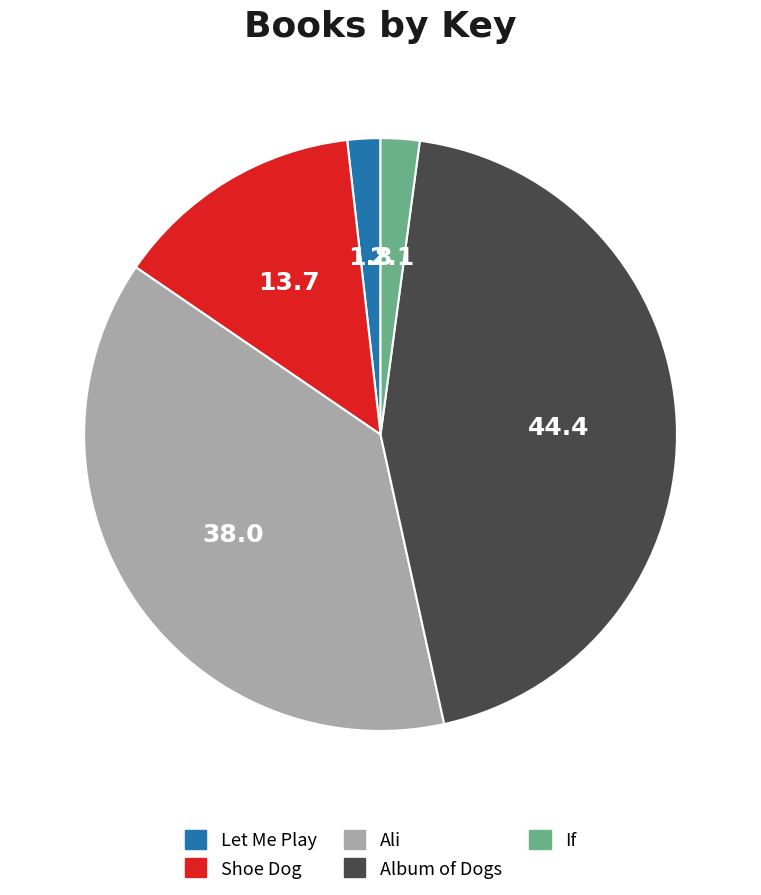

Does any single category account for the majority?

No